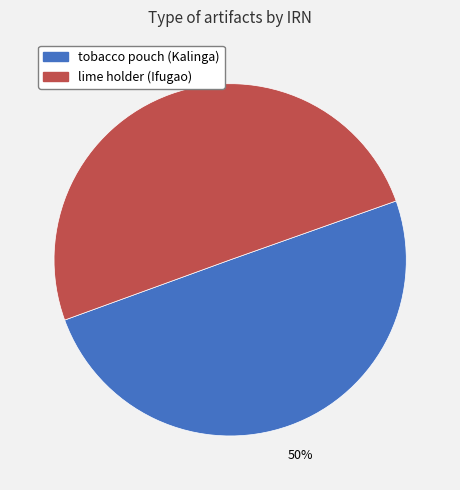

To the nearest percent, what percentage of the pie is lime holder (Ifugao)?

50%